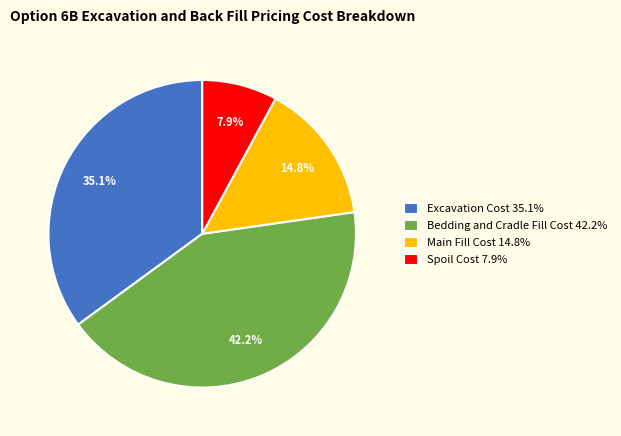

Do Excavation Cost and Spoil Cost together represent more than half of the pie?

No